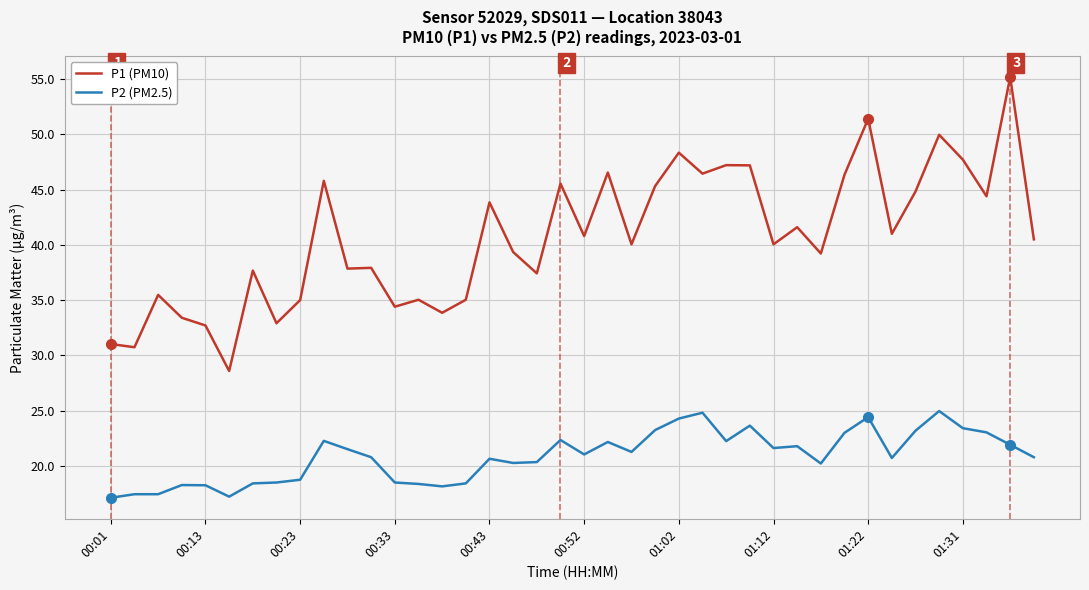

List the series in order of their peak value, lowest first.

P2 (PM2.5), P1 (PM10)